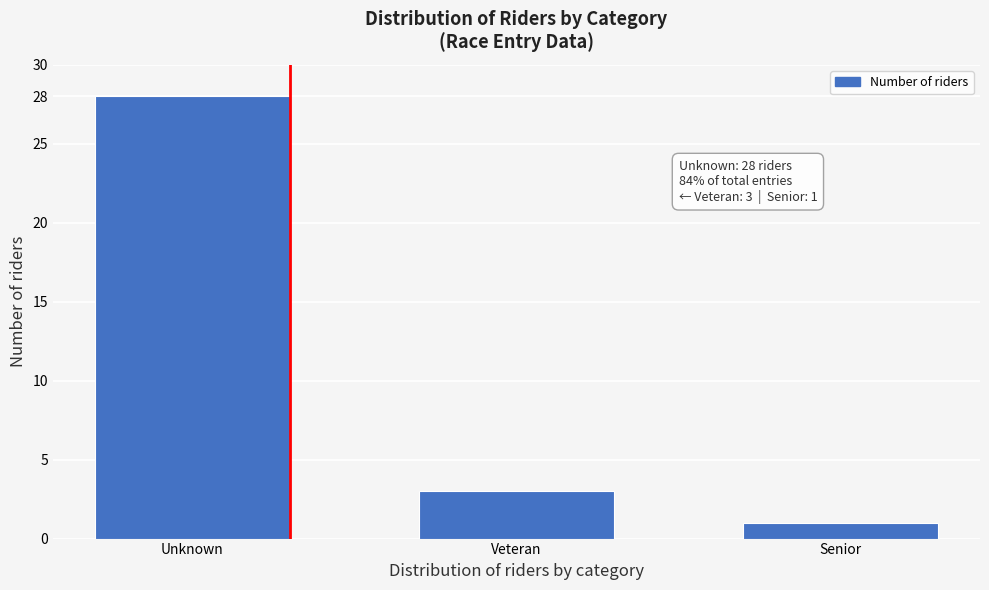

Reading left to right, transcribe all the data shown in this chart.

Unknown=28	Veteran=3	Senior=1